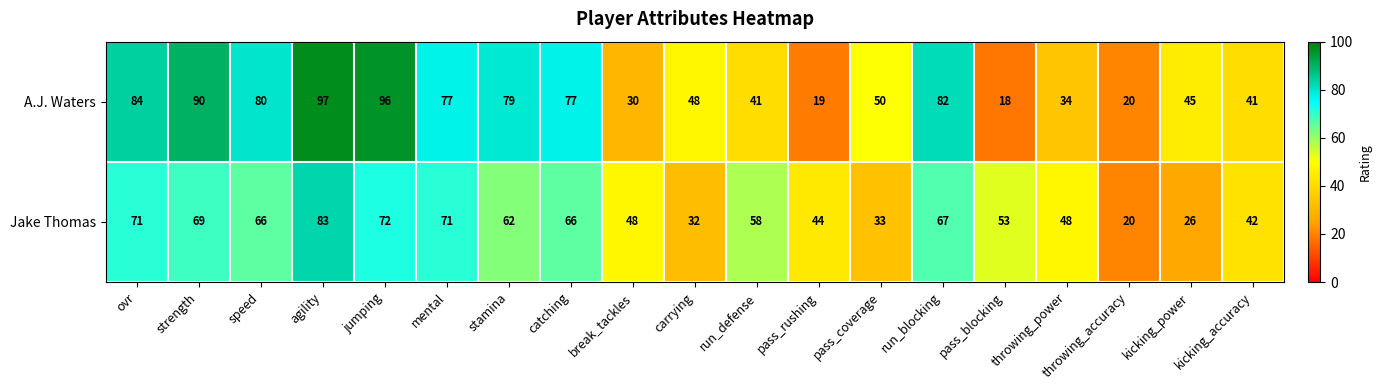

What is the total value across all series at catching?

143